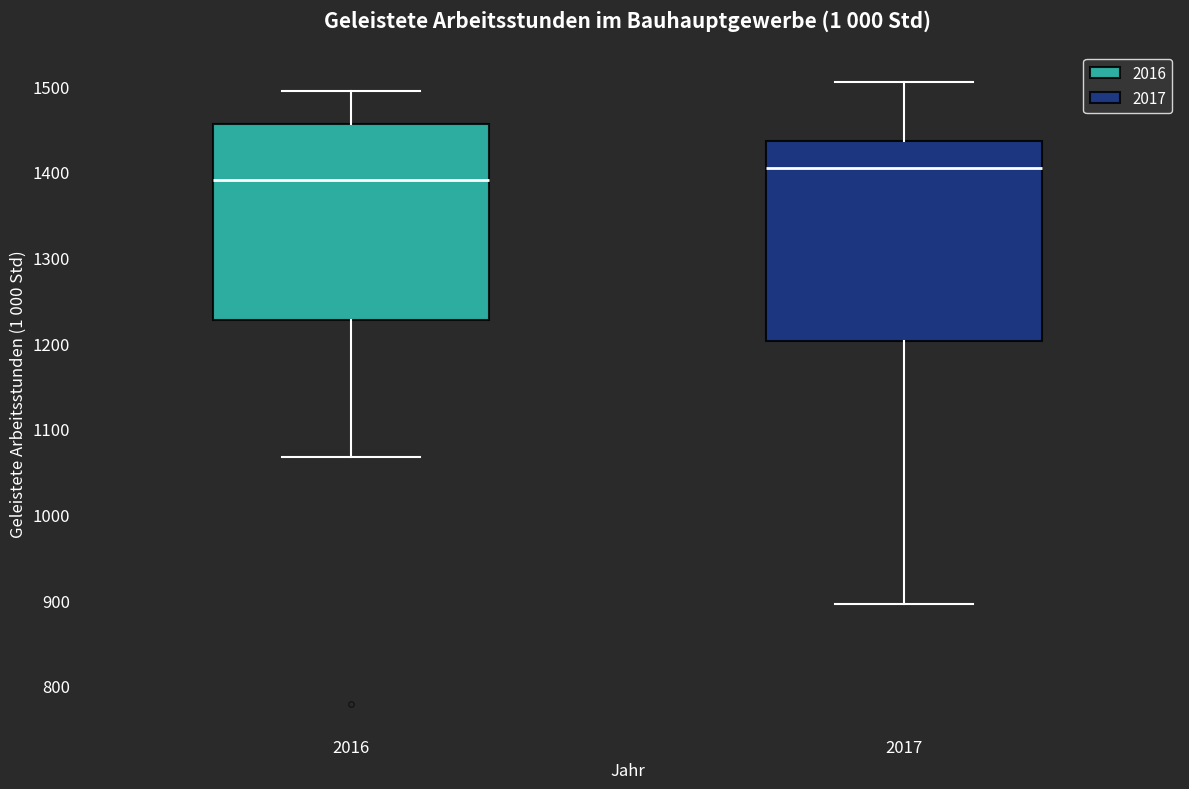

Where does the upper whisker of the box at x = 2017 end on the y-axis? The values are not printed on the chart, so give them approximately, as read against the axis.

1500